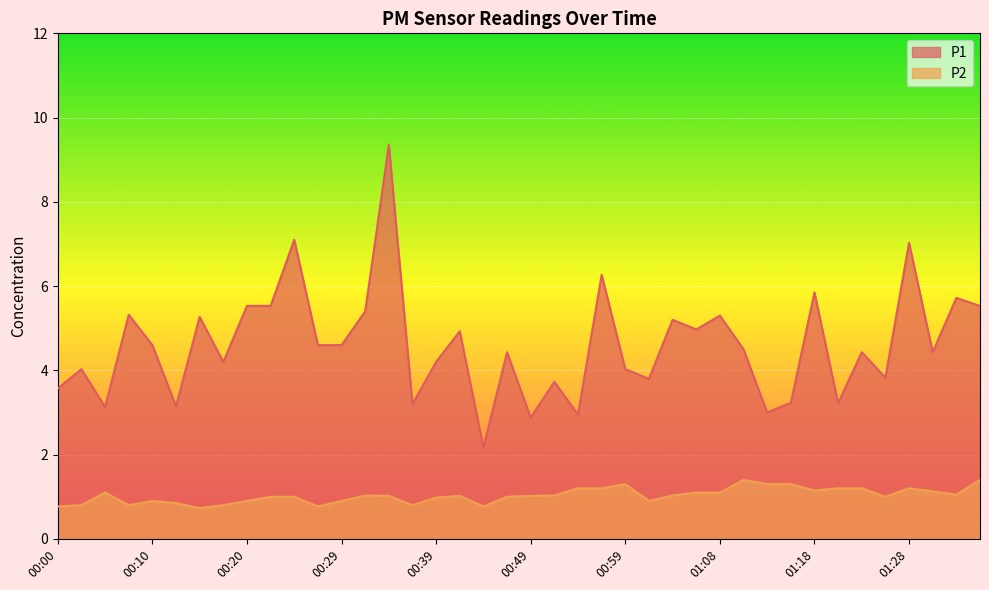

What is the approximate value of P2 at 00:59?

1.3